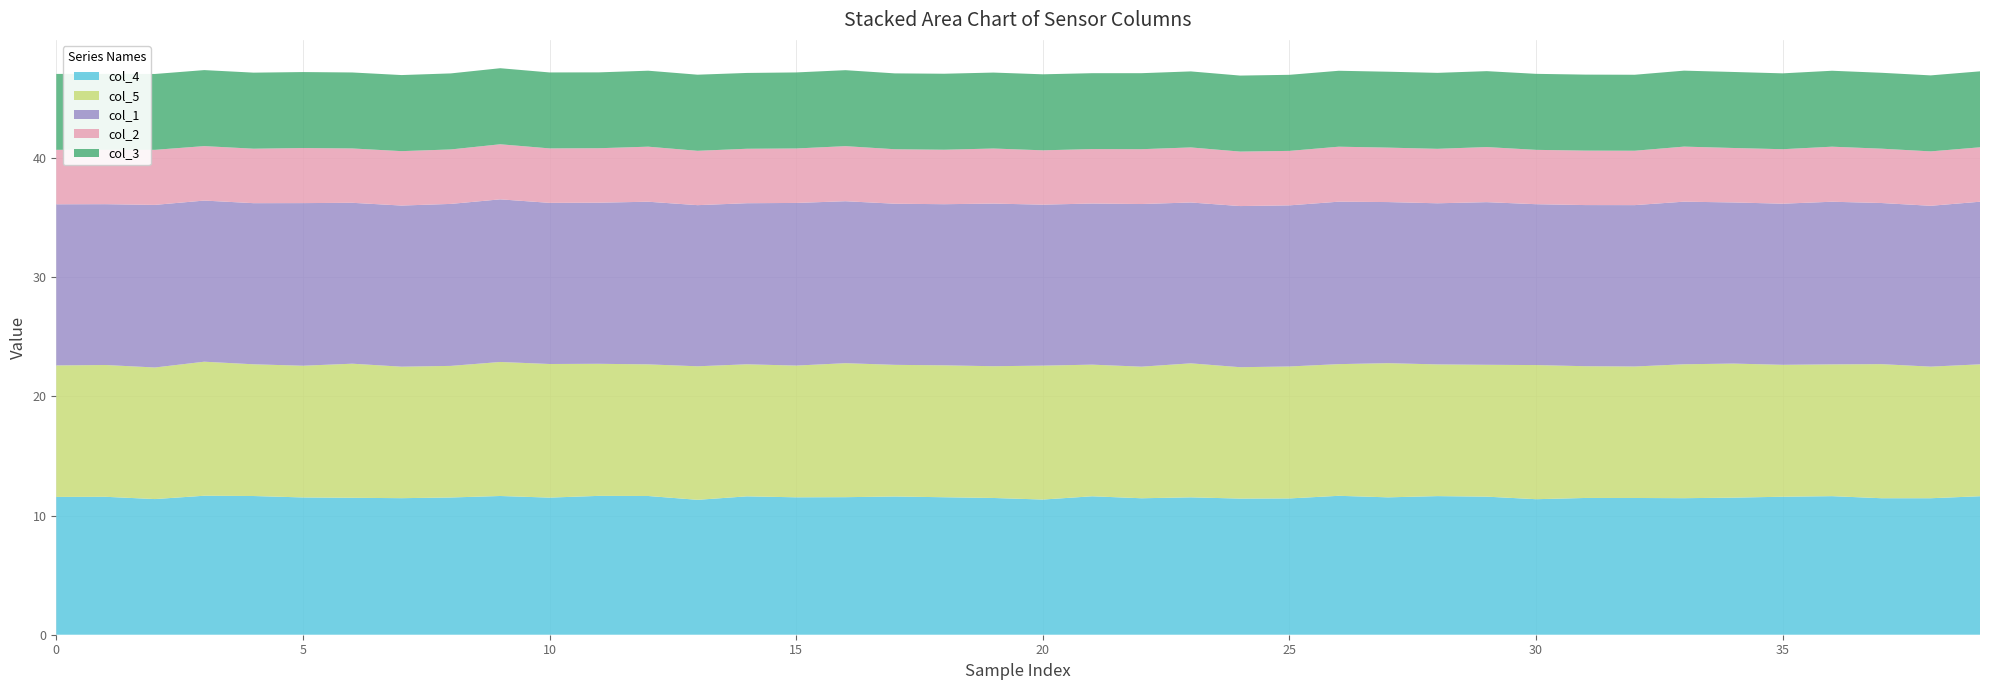

Reading left to right, list all the values displayed in this chart.

col_4: 0=11.6	1=11.6	2=11.4	3=11.7	4=11.6	5=11.5	6=11.5	7=11.5	8=11.5	9=11.6	10=11.5	11=11.7	12=11.6	13=11.3	14=11.6	15=11.5	16=11.5	17=11.6	18=11.5	19=11.5	20=11.3	21=11.6	22=11.5	23=11.5	24=11.4	25=11.4	26=11.7	27=11.5	28=11.6	29=11.6	30=11.4	31=11.5	32=11.5	33=11.5	34=11.5	35=11.6	36=11.6	37=11.5	38=11.5	39=11.6
col_5: 0=11.0	1=11.1	2=11.0	3=11.2	4=11.1	5=11.1	6=11.3	7=11.0	8=11.0	9=11.2	10=11.2	11=11.1	12=11.0	13=11.2	14=11.1	15=11.1	16=11.2	17=11.1	18=11.1	19=11.1	20=11.2	21=11.0	22=11.0	23=11.2	24=11.0	25=11.1	26=11.1	27=11.3	28=11.1	29=11.1	30=11.3	31=11.1	32=11.0	33=11.2	34=11.3	35=11.1	36=11.1	37=11.3	38=11.0	39=11.1
col_1: 0=13.5	1=13.5	2=13.6	3=13.5	4=13.5	5=13.7	6=13.5	7=13.5	8=13.6	9=13.7	10=13.5	11=13.5	12=13.7	13=13.5	14=13.5	15=13.7	16=13.6	17=13.5	18=13.5	19=13.7	20=13.5	21=13.5	22=13.7	23=13.5	24=13.5	25=13.5	26=13.6	27=13.5	28=13.5	29=13.7	30=13.5	31=13.5	32=13.5	33=13.6	34=13.5	35=13.5	36=13.7	37=13.5	38=13.5	39=13.6
col_2: 0=4.6	1=4.6	2=4.6	3=4.6	4=4.6	5=4.6	6=4.6	7=4.6	8=4.6	9=4.6	10=4.6	11=4.6	12=4.6	13=4.6	14=4.6	15=4.6	16=4.6	17=4.6	18=4.6	19=4.6	20=4.6	21=4.6	22=4.6	23=4.6	24=4.6	25=4.6	26=4.6	27=4.6	28=4.6	29=4.6	30=4.6	31=4.6	32=4.6	33=4.6	34=4.6	35=4.6	36=4.6	37=4.6	38=4.6	39=4.6
col_3: 0=6.4	1=6.4	2=6.4	3=6.4	4=6.4	5=6.4	6=6.4	7=6.4	8=6.4	9=6.4	10=6.4	11=6.4	12=6.4	13=6.4	14=6.4	15=6.4	16=6.4	17=6.4	18=6.4	19=6.4	20=6.4	21=6.4	22=6.4	23=6.4	24=6.4	25=6.4	26=6.4	27=6.4	28=6.4	29=6.4	30=6.4	31=6.4	32=6.4	33=6.4	34=6.4	35=6.4	36=6.4	37=6.4	38=6.4	39=6.4